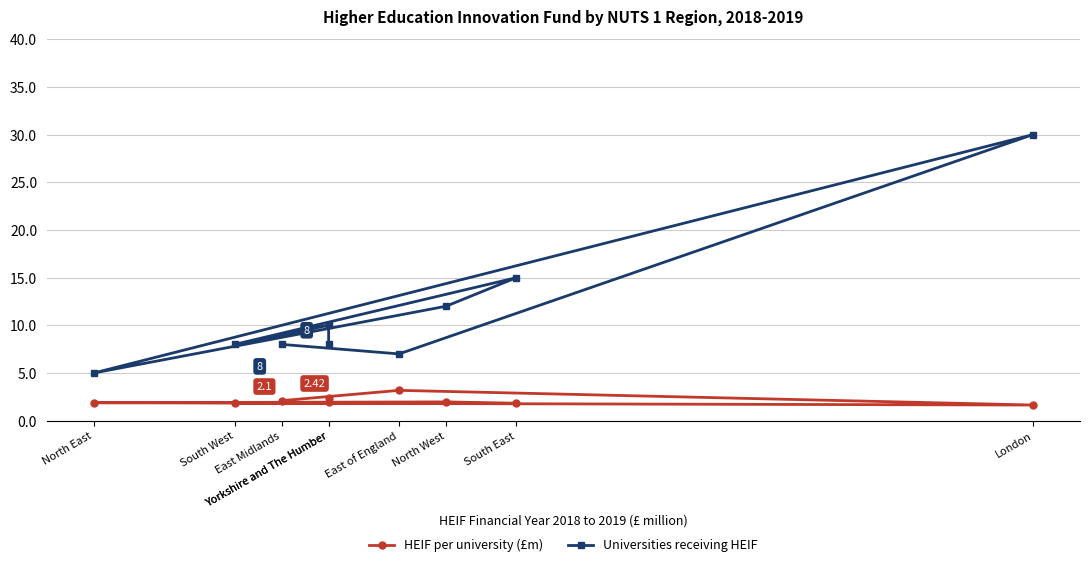

What are all the series names shown in the legend?

HEIF per university (£m), Universities receiving HEIF